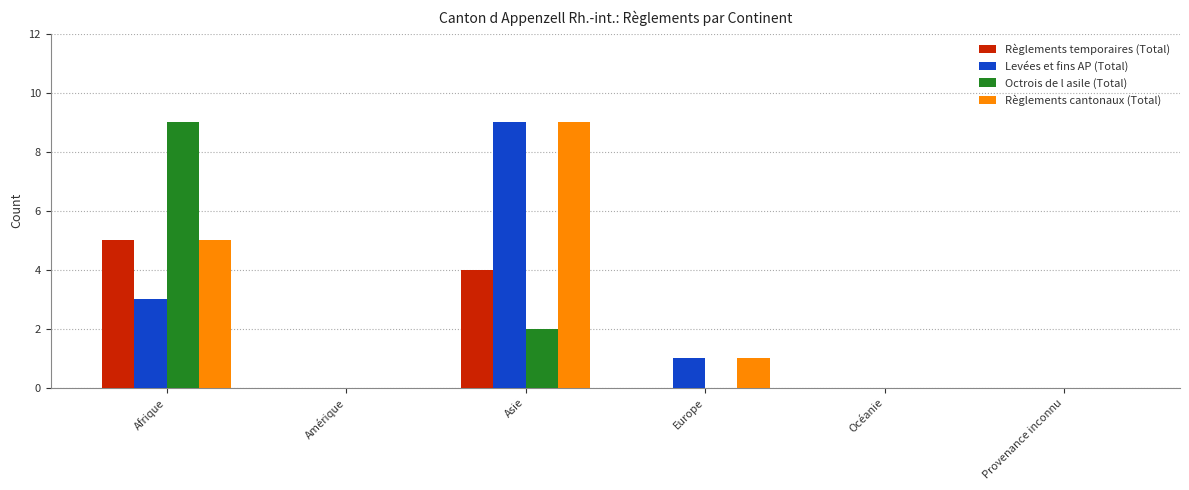

Are the bars grouped side by side (vs. stacked)?

Yes